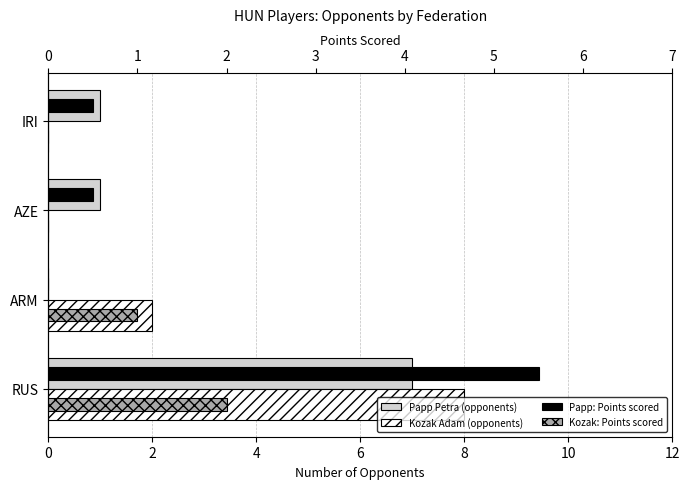

What is the difference between the maximum and minimum values in the Papp: Points scored series?

5.5